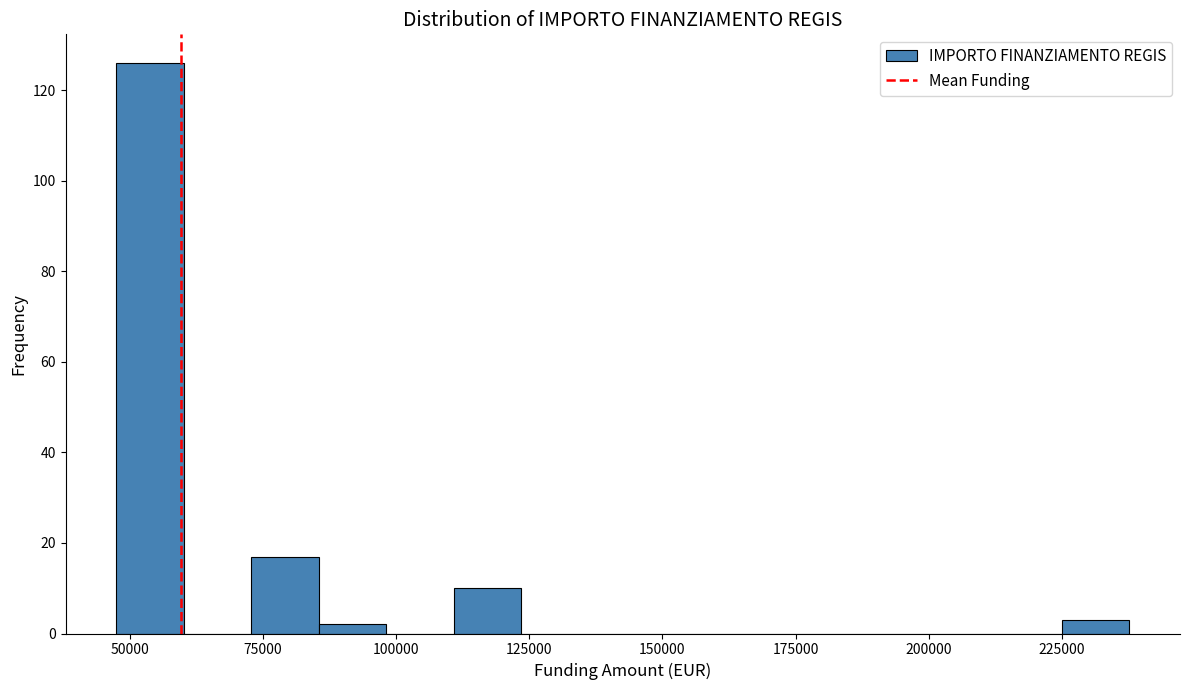

Read against the x-axis, roughly where is the centre of the tallest bar?

55000